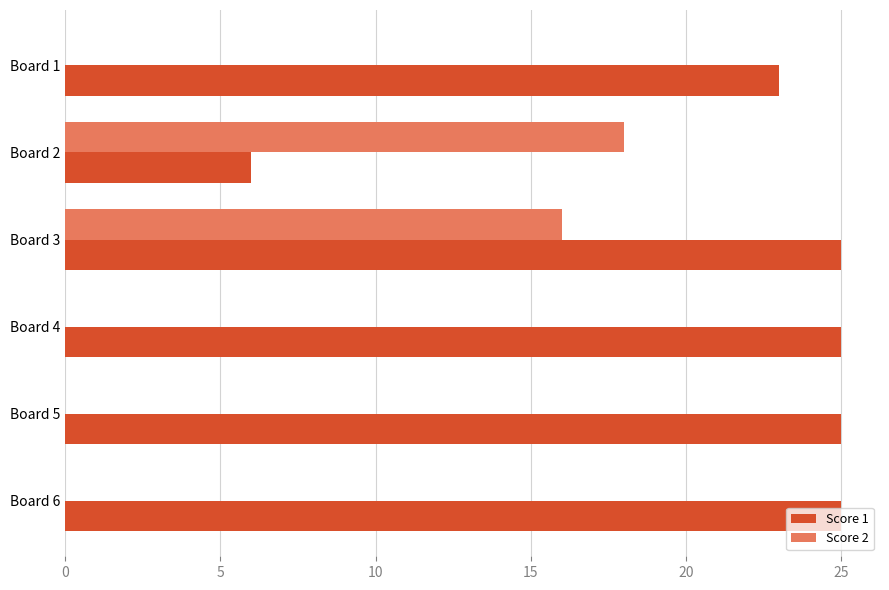

What is the greatest value displayed?

25